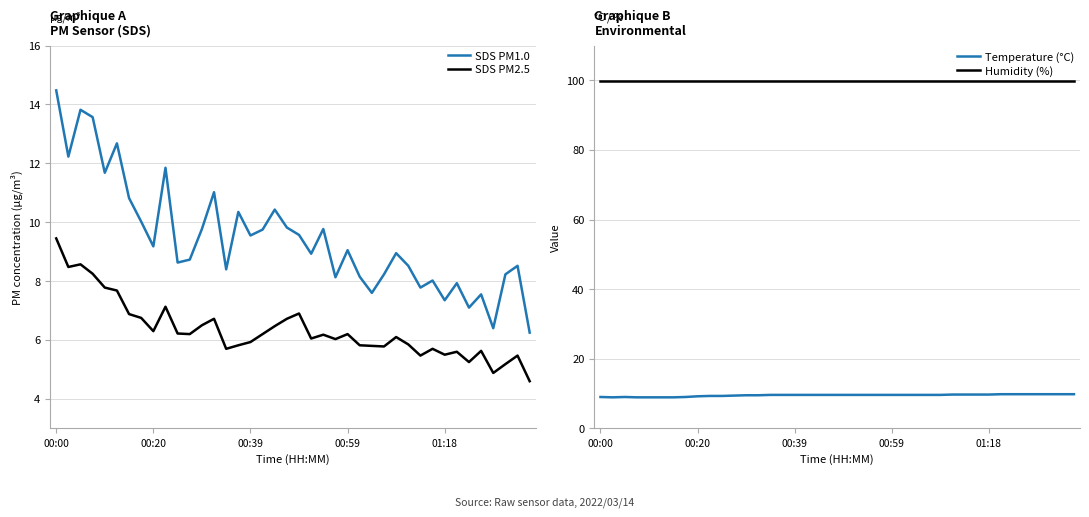

At which category does the chart reach its peak across all series?

00:00